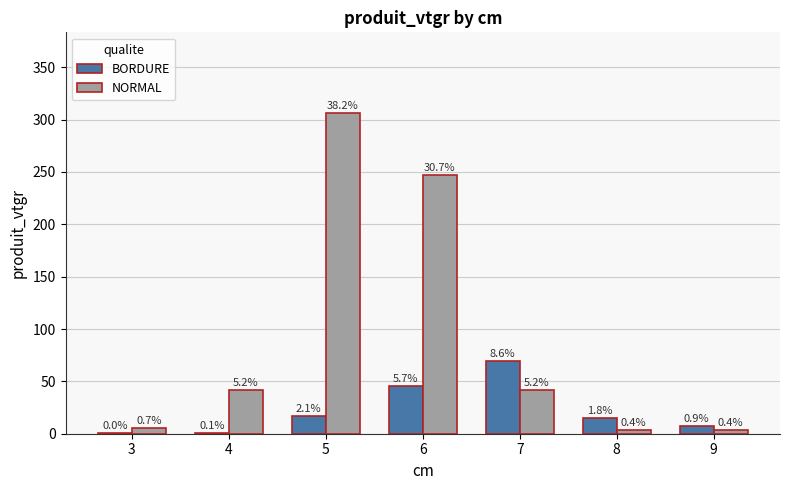

What is the difference between the BORDURE values at 3 and 9?

7.2